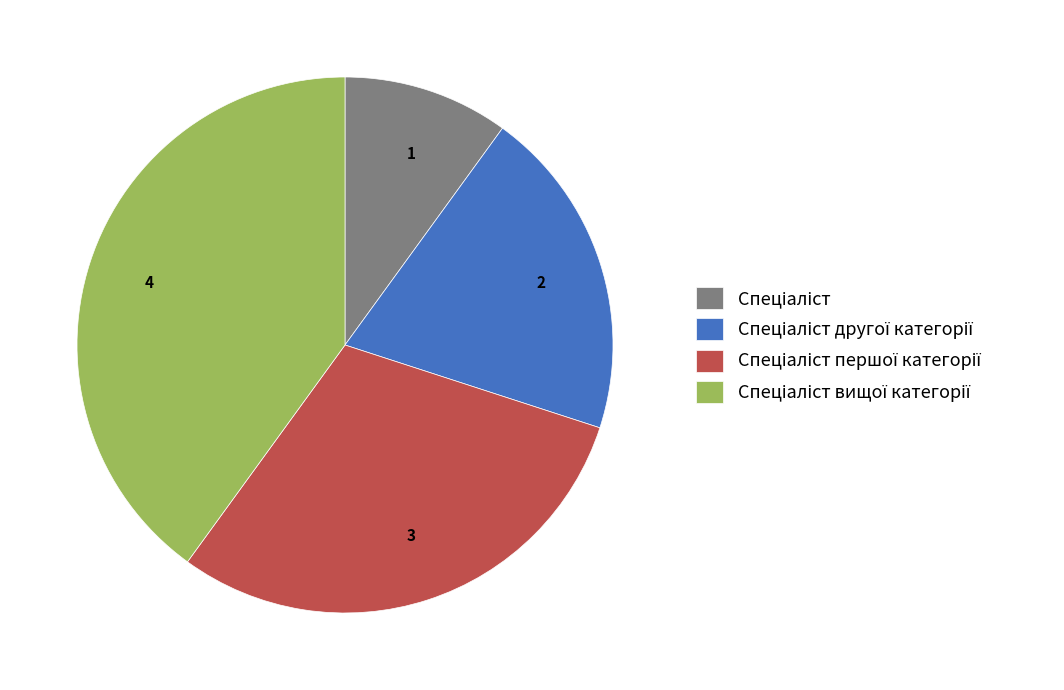

Does any single category account for the majority?

No